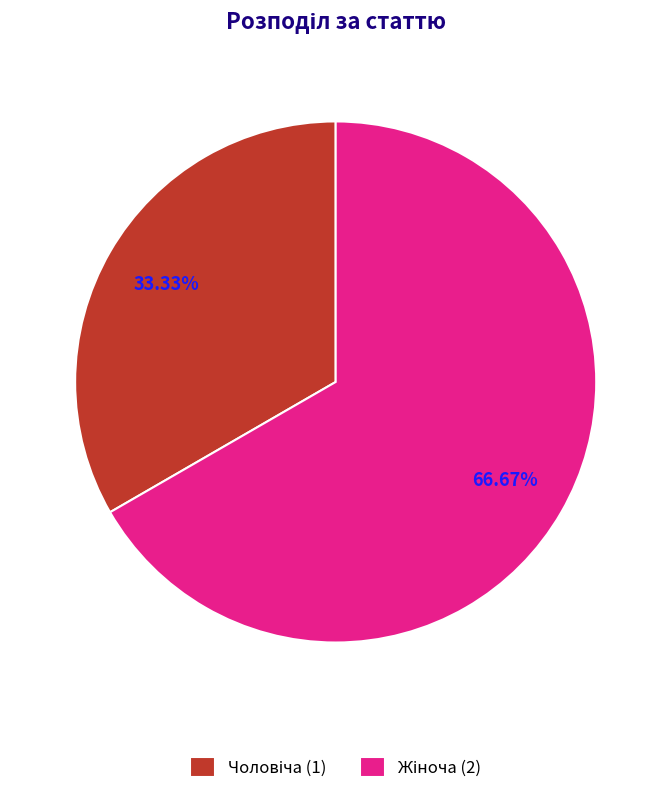

Does any single category account for the majority?

Yes